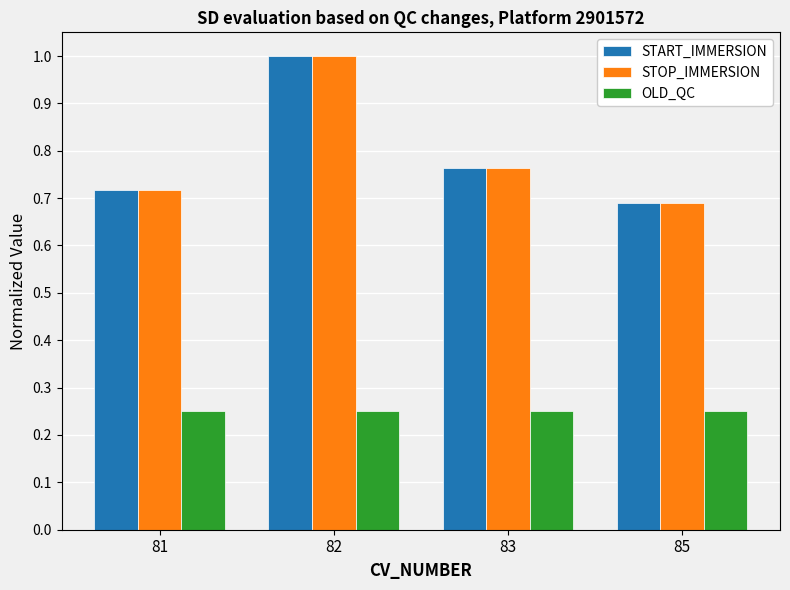

How many series are shown in this chart?

3